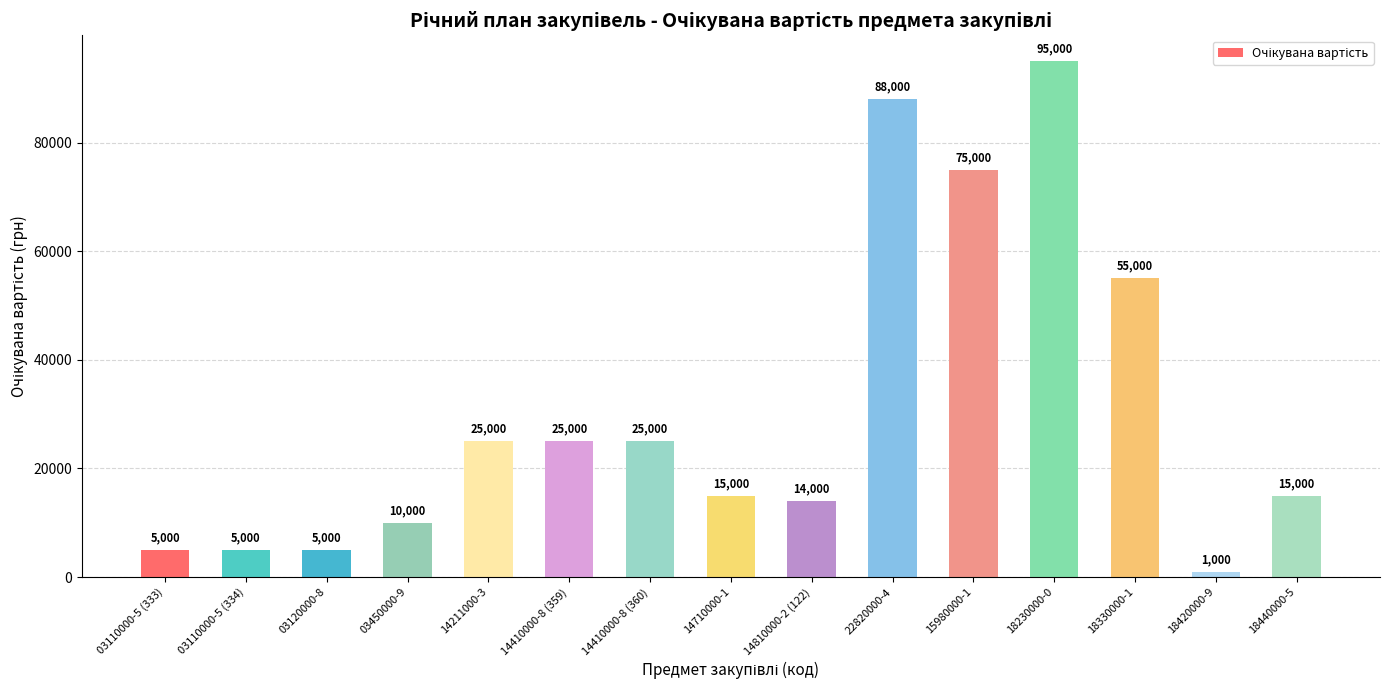

Reading right to left, extract all data points from this chart.

18440000-5=15000	18420000-9=1000	18330000-1=55000	18230000-0=95000	15980000-1=75000	22820000-4=88000	14810000-2 (122)=14000	14710000-1=15000	14410000-8 (360)=25000	14410000-8 (359)=25000	14211000-3=25000	03450000-9=10000	03120000-8=5000	03110000-5 (334)=5000	03110000-5 (333)=5000